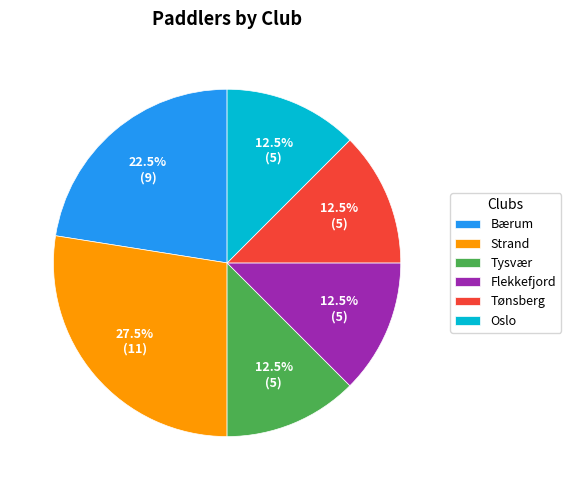

Is the sum of Oslo and Tønsberg greater than half?

No